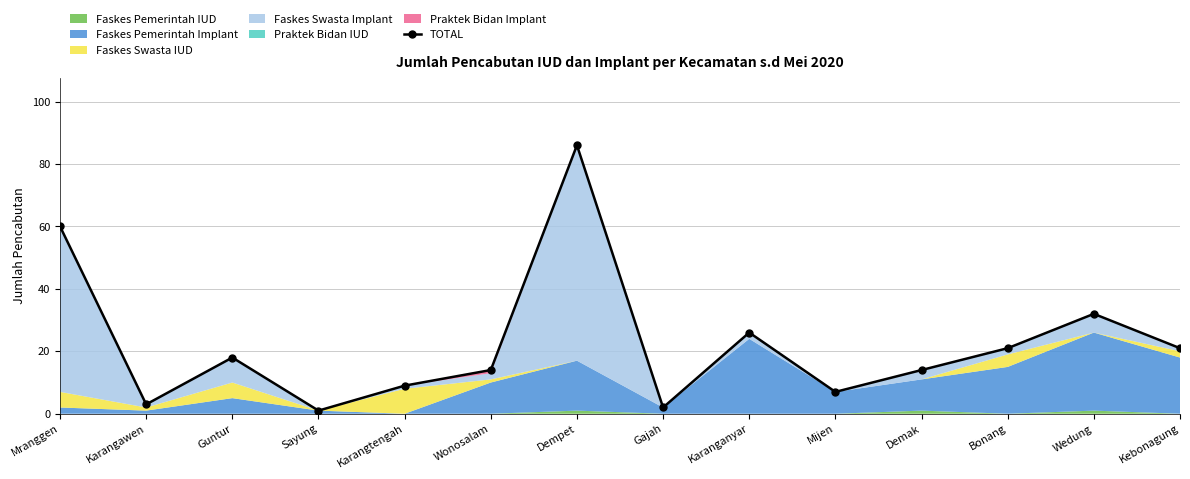

What is the difference between the maximum and minimum values?

85